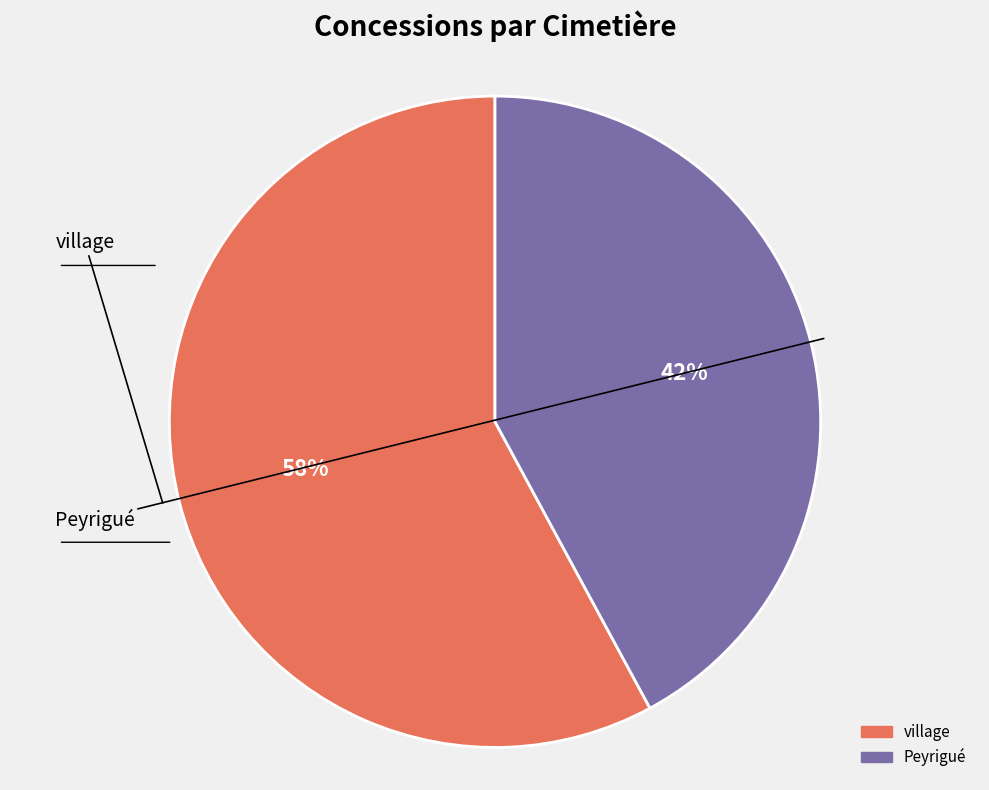

To the nearest percent, what percentage of the pie is village?

58%